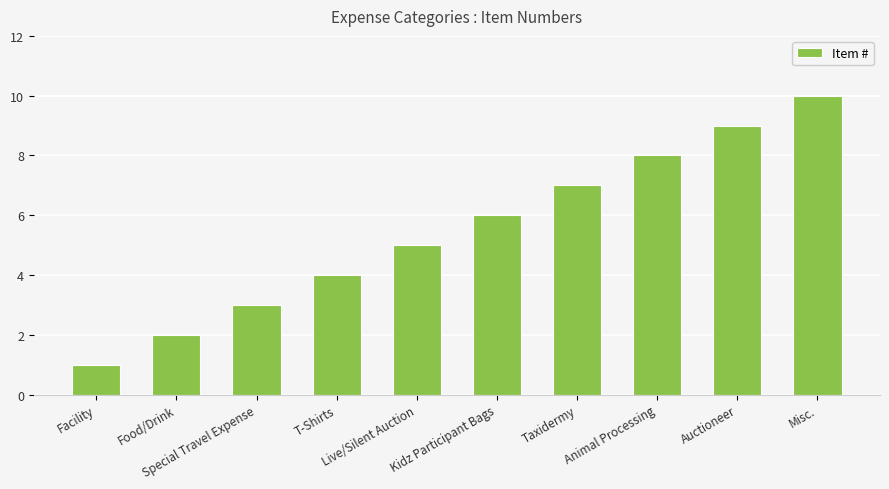

Reading left to right, what are all the values shown in this chart?

1	2	3	4	5	6	7	8	9	10